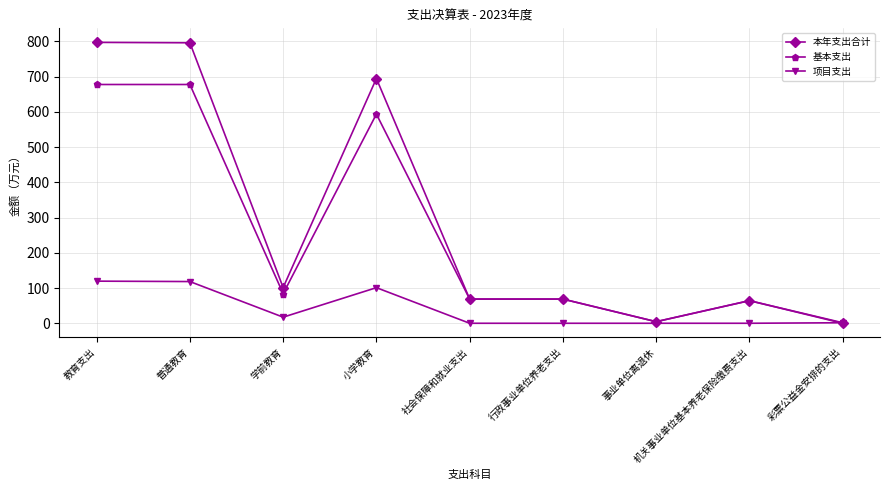

What is the average value of the 项目支出 series?

39.8